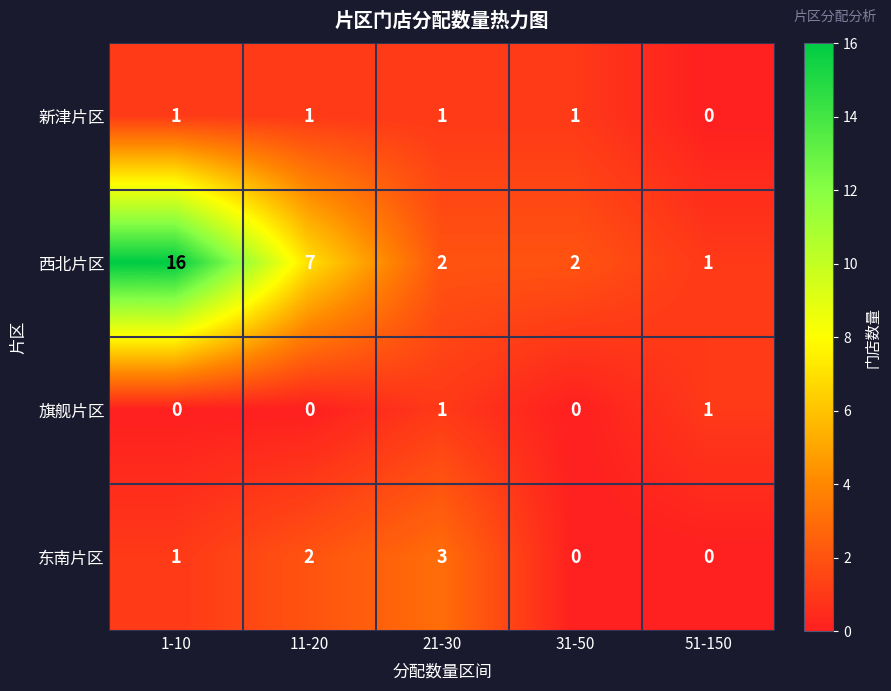

Which series changed the most between 1-10 and 31-50?

西北片区